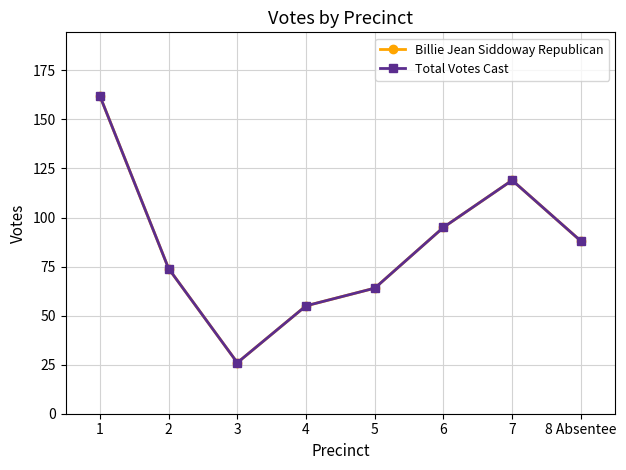

Does the chart have visible grid lines?

Yes